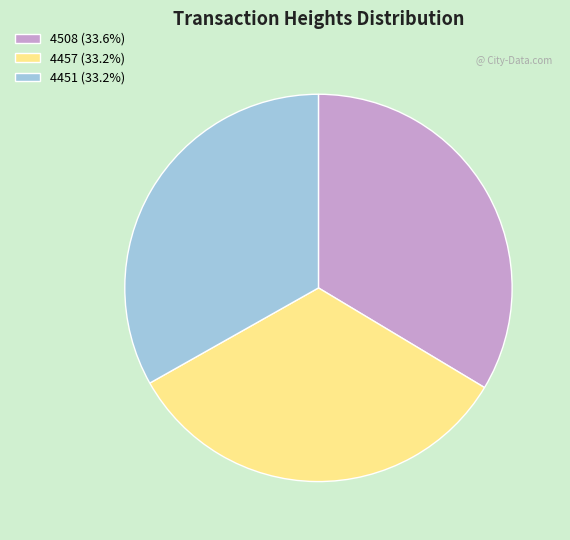

Do 4508 (33.6%) and 4451 (33.2%) together represent more than half of the pie?

Yes